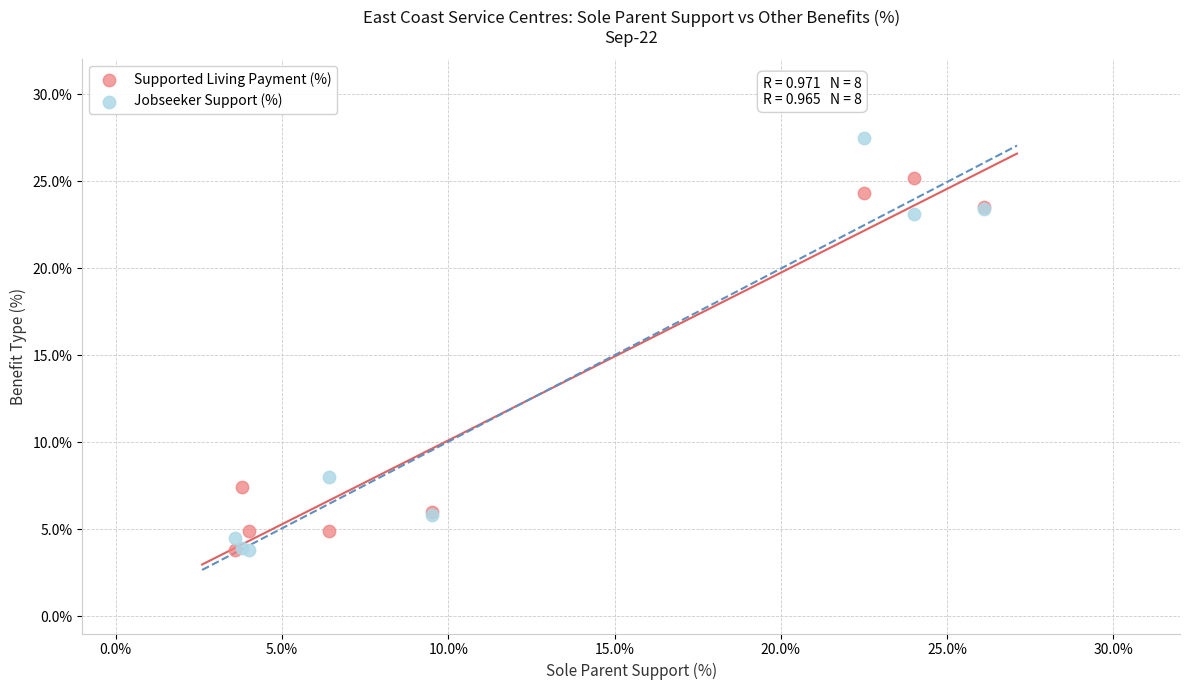

In the Supported Living Payment (%) series, what Y value is closest to 14?

7.4